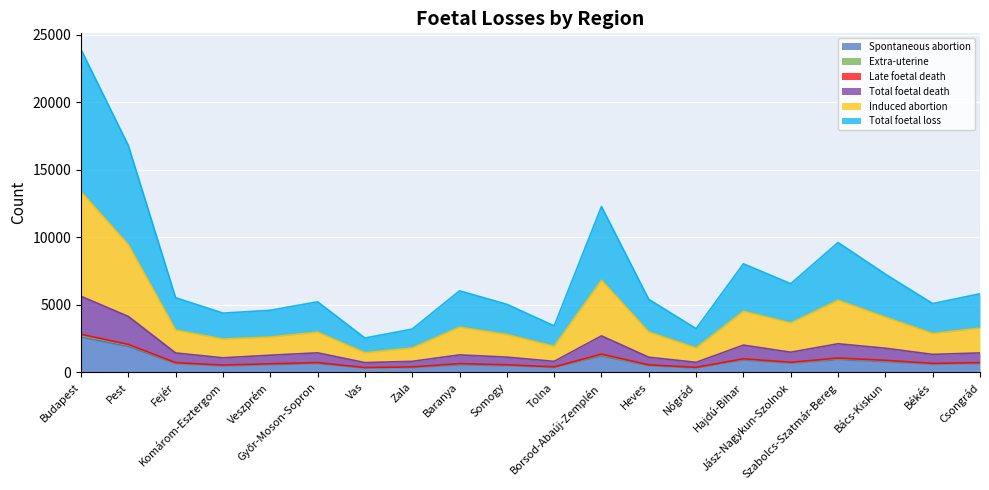

What is the minimum value for Total foetal loss?

1449